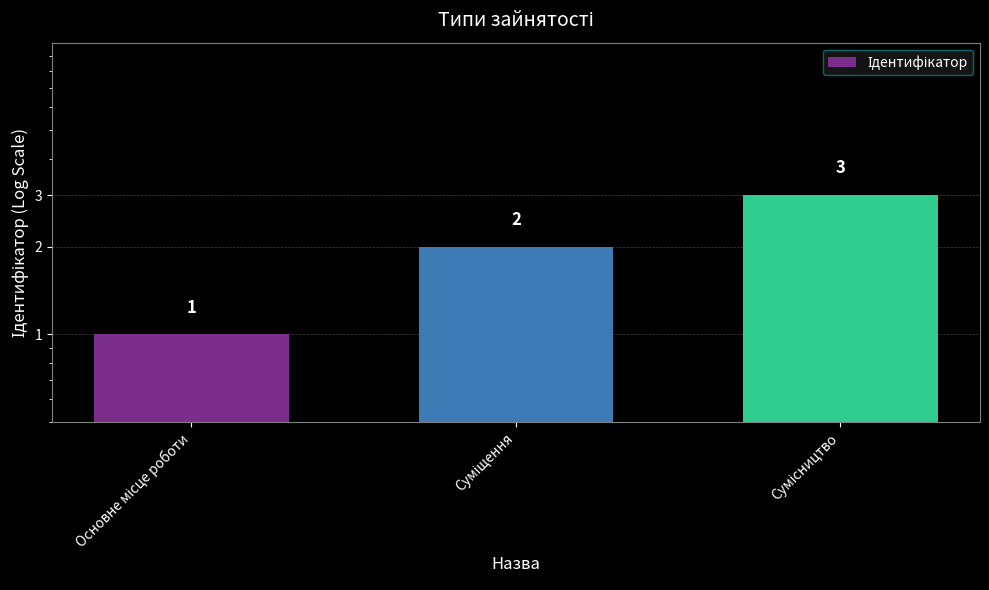

What is the value of the 3rd bar from the left?

3